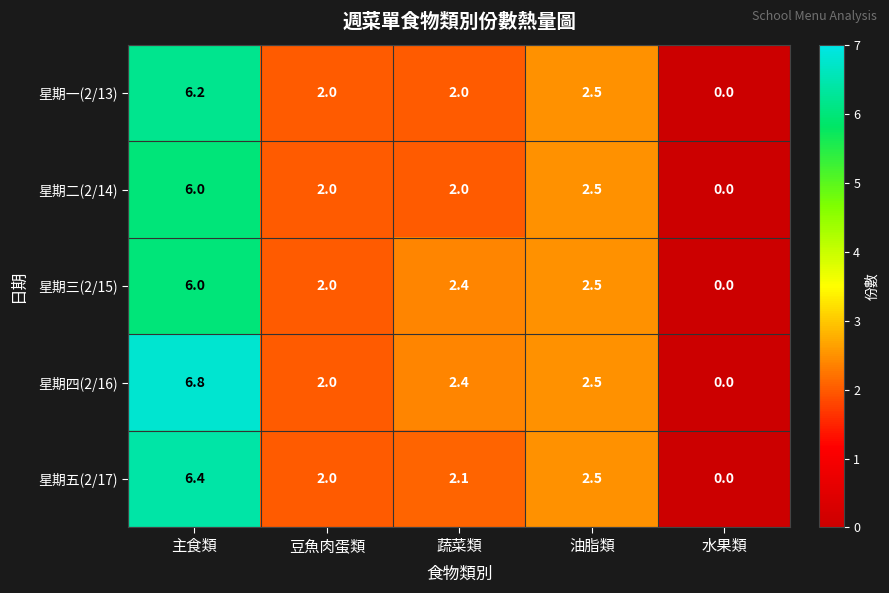

At which label does 星期三(2/15) first exceed 2?

主食類